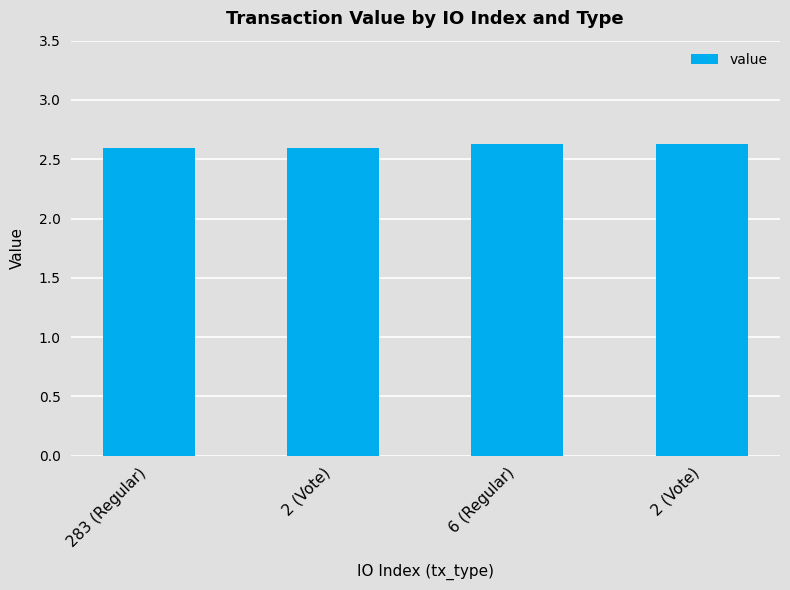

Count the number of data series in this chart.

1